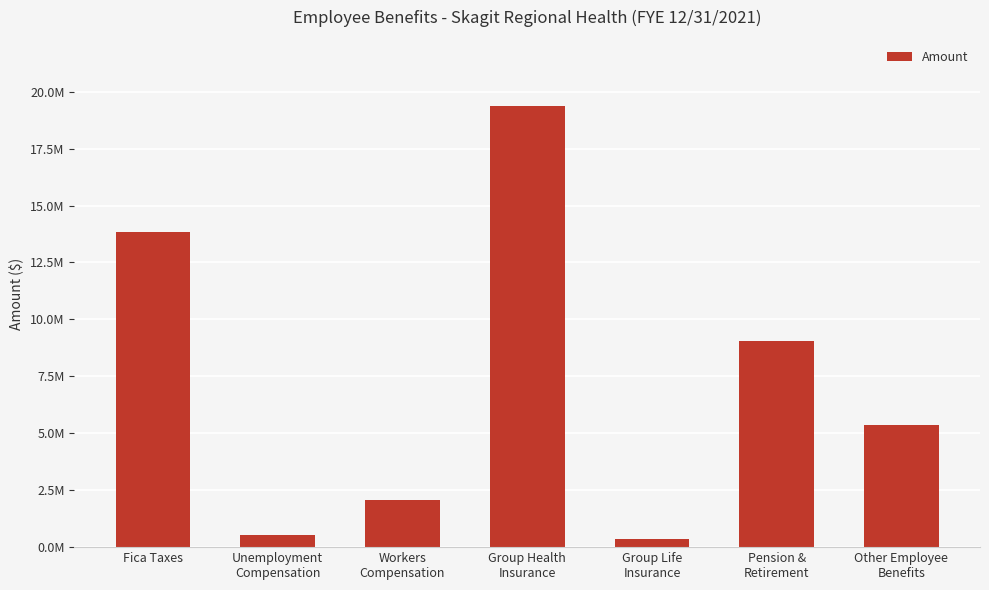

How many data points are above 5367639?

3